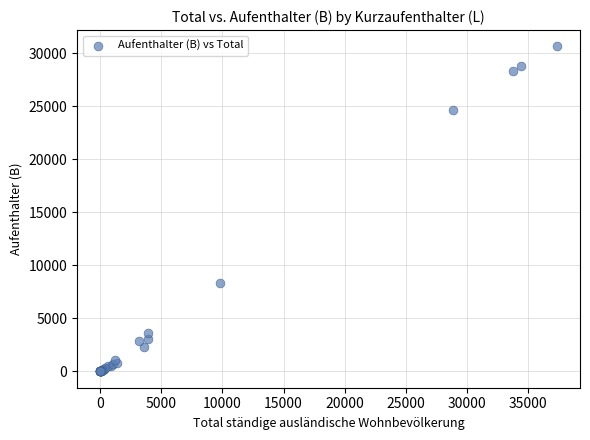

What Y value in the scatter plot is closest to 15332?

8390